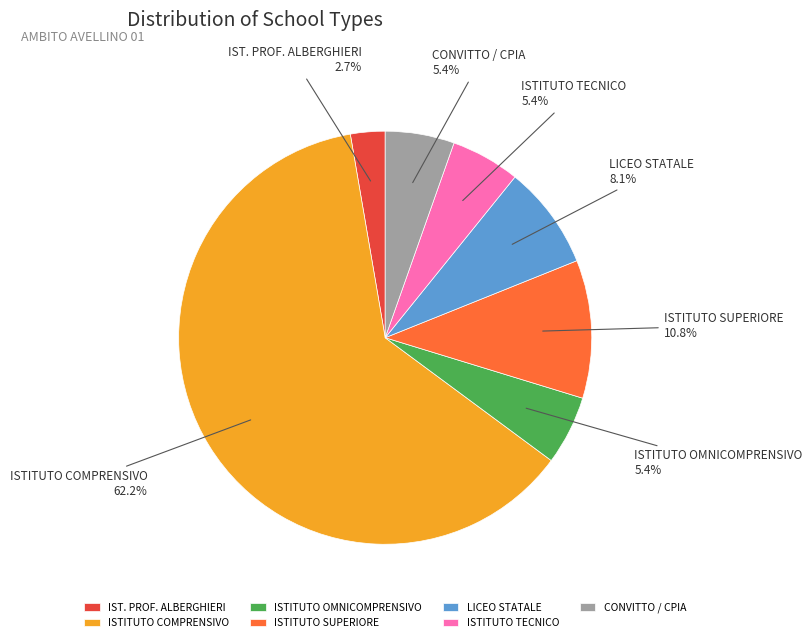

What is the largest slice in the pie chart?

ISTITUTO COMPRENSIVO